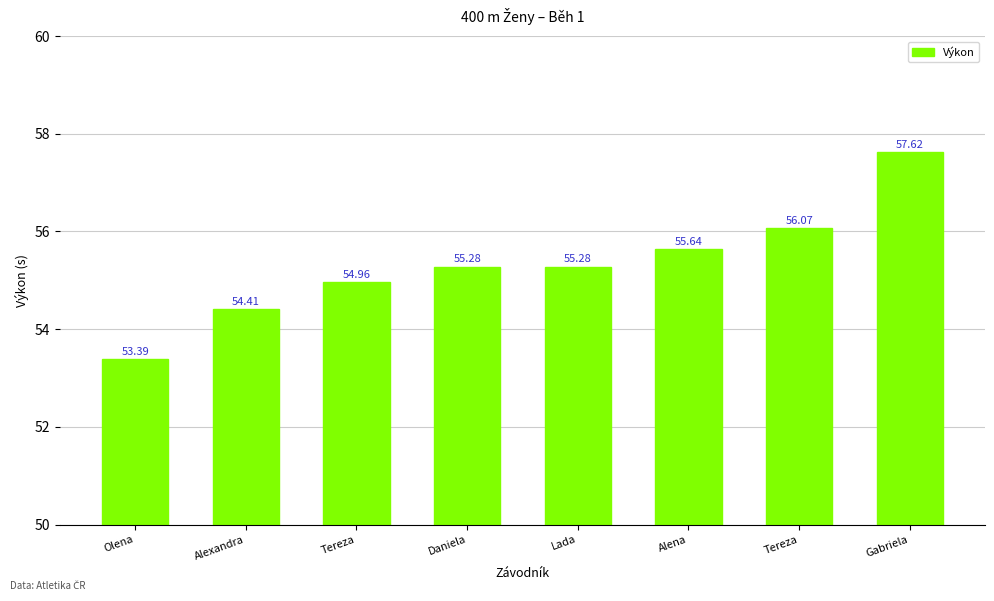

Rank the categories by value from lowest to highest.

Olena, Alexandra, Tereza, Daniela, Lada, Alena, Tereza, Gabriela